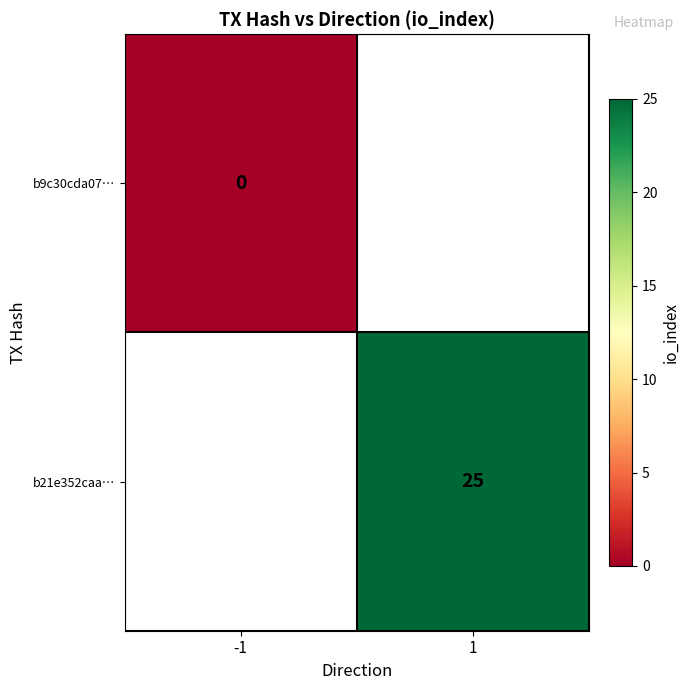

The value of b21e352caa… at 1 is 25. True or false?

True